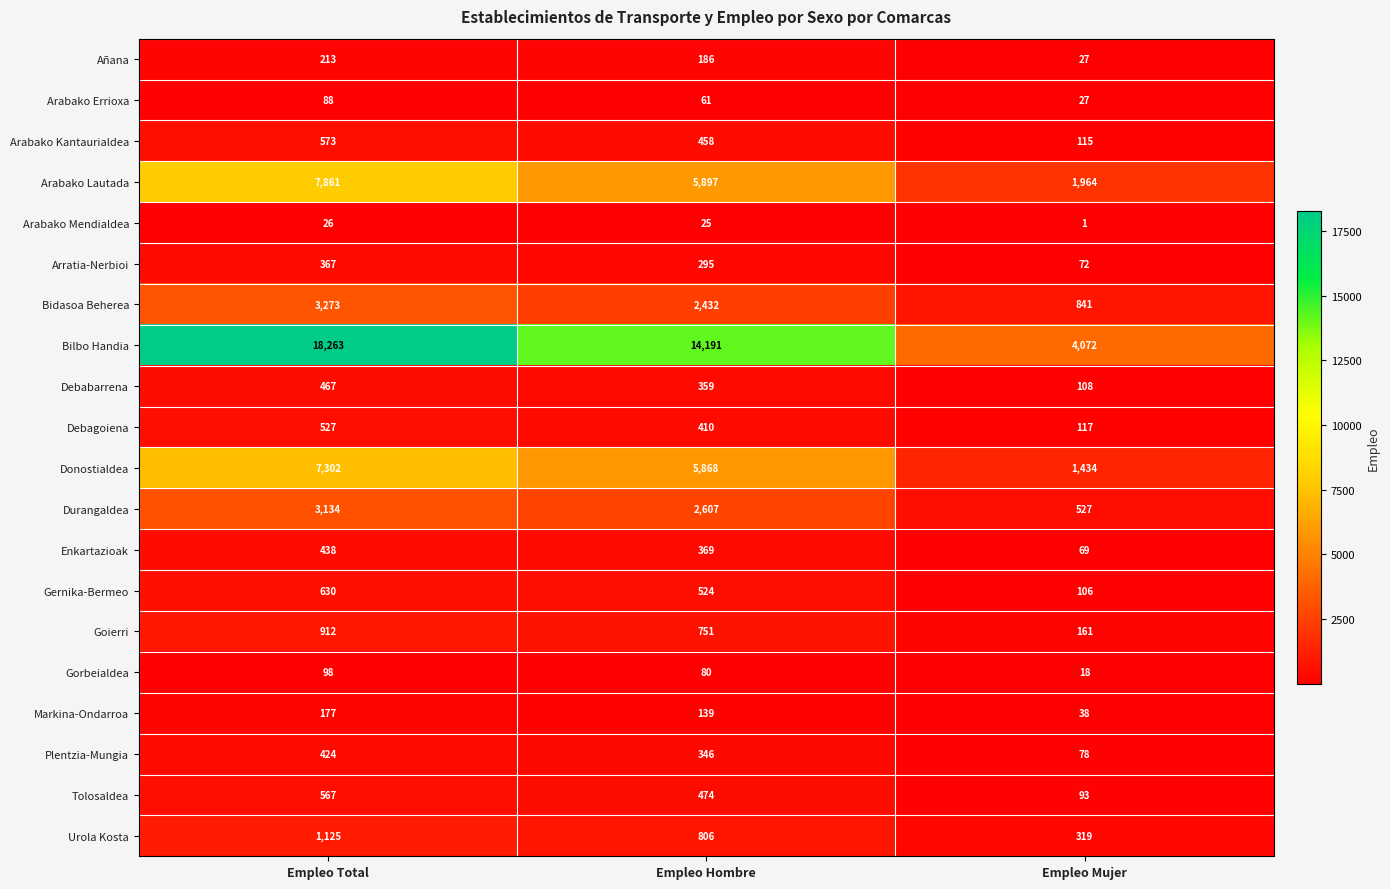

Count the number of data series in this chart.

20